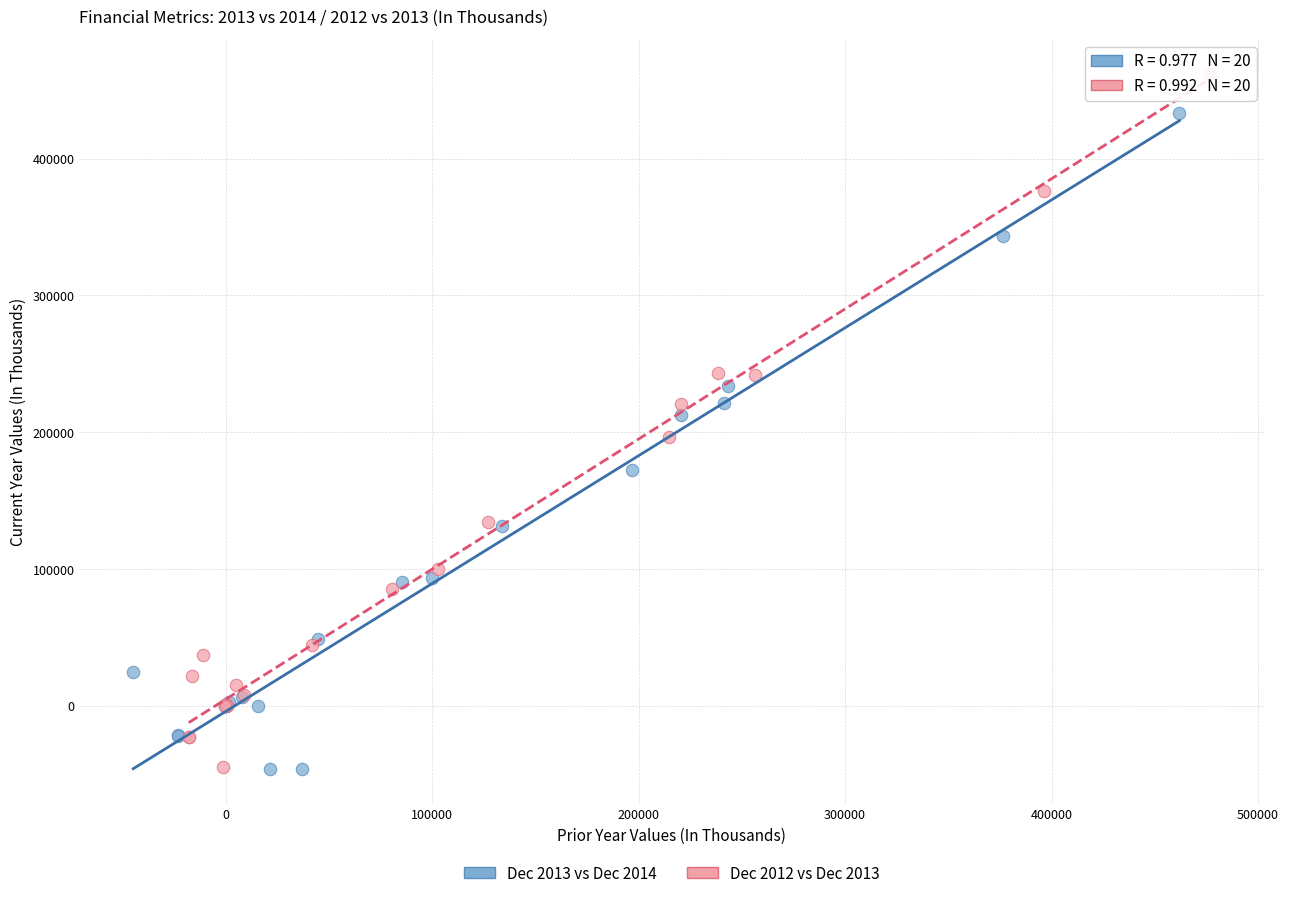

What are all the series names shown in the legend?

Dec 2013 vs Dec 2014, Dec 2012 vs Dec 2013